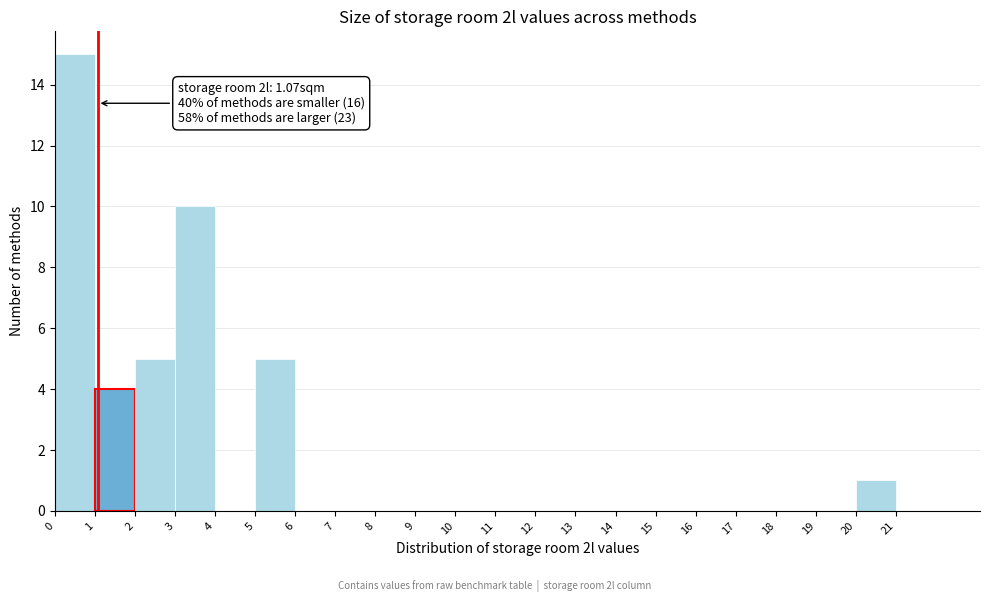

Over which range of the x-axis is the bar tallest?

0 to 1